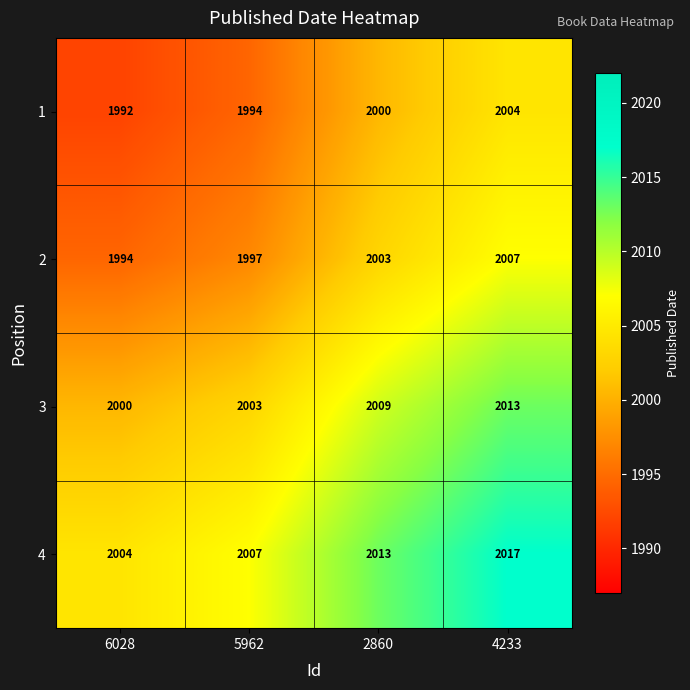

Is it true that 3 equals 1277 at 2860?

False